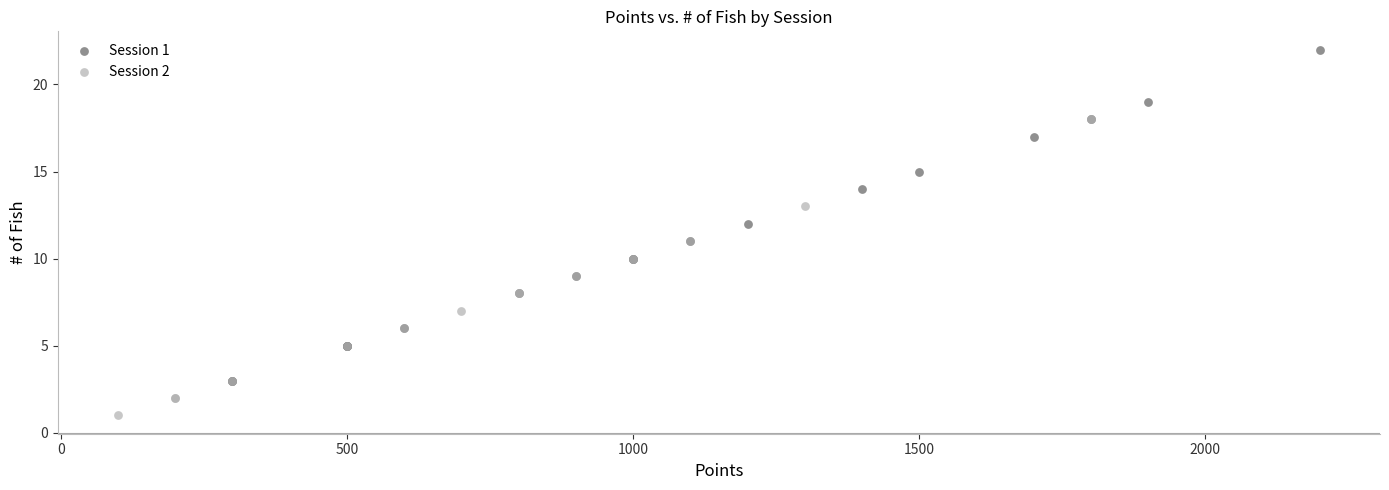

Which series has the largest Y range (max minus min)?

Session 1